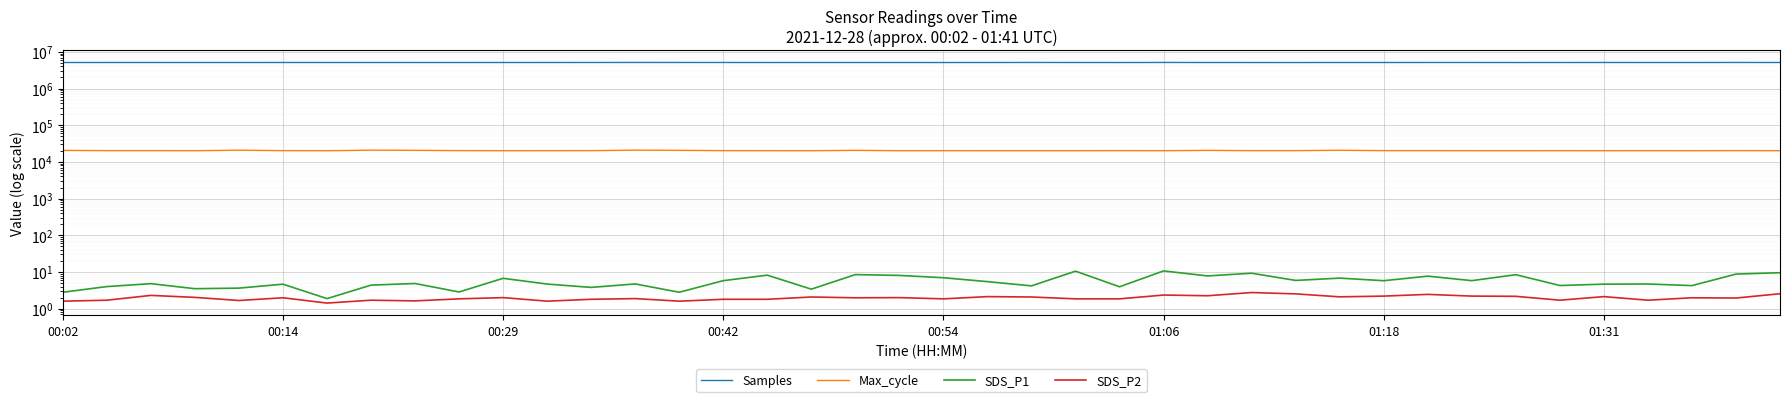

What is the difference between the maximum and minimum values in the SDS_P1 series?

8.8